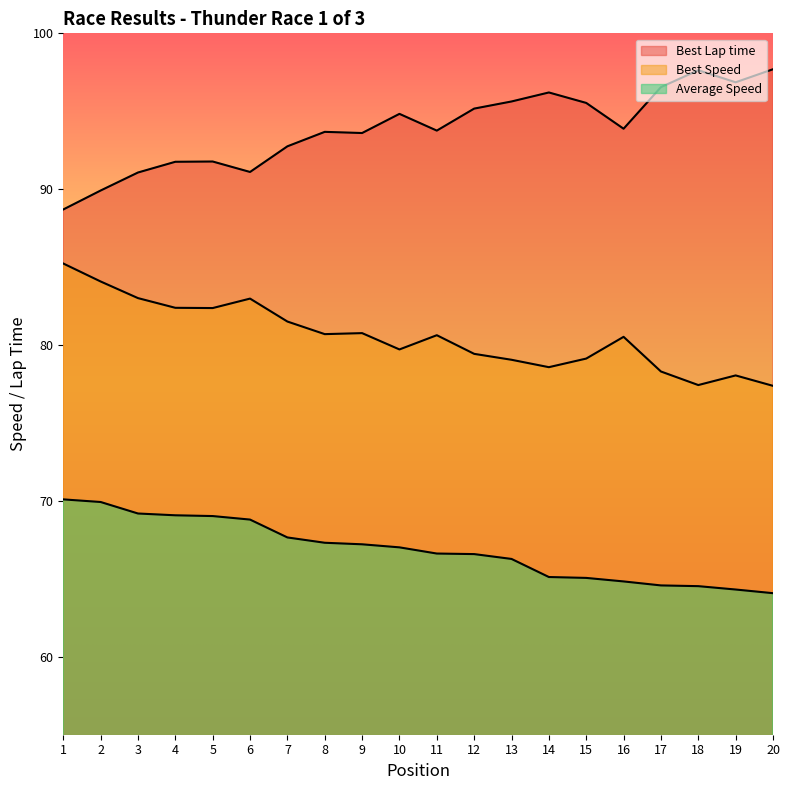

In Best Speed, how many points are lower than both neighbors (excluding endpoints)?

5